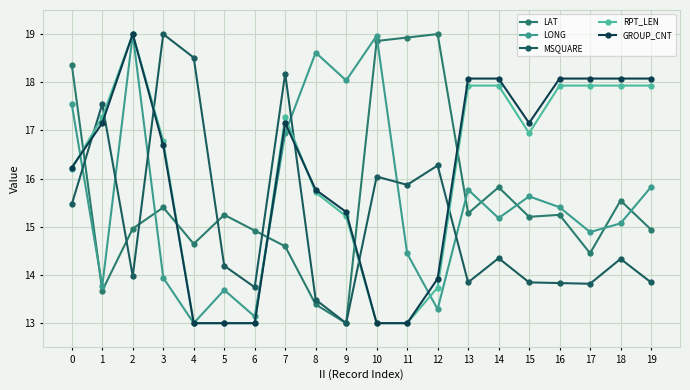

Reading left to right, transcribe all the data shown in this chart.

LAT: 18.4	13.7	15.0	15.4	14.6	15.2	14.9	14.6	13.4	13.0	18.9	18.9	19.0	15.3	15.8	15.2	15.2	14.5	15.5	14.9
LONG: 17.5	13.8	19.0	13.9	13.0	13.7	13.1	16.9	18.6	18.0	19.0	14.4	13.3	15.8	15.2	15.6	15.4	14.9	15.1	15.8
MSQUARE: 15.5	17.6	14.0	19.0	18.5	14.2	13.7	18.2	13.5	13.0	16.0	15.9	16.3	13.8	14.3	13.8	13.8	13.8	14.3	13.8
RPT_LEN: 16.2	17.3	19.0	16.8	13.0	13.0	13.0	17.3	15.7	15.2	13.0	13.0	13.7	17.9	17.9	16.9	17.9	17.9	17.9	17.9
GROUP_CNT: 16.2	17.2	19.0	16.7	13.0	13.0	13.0	17.2	15.8	15.3	13.0	13.0	13.9	18.1	18.1	17.2	18.1	18.1	18.1	18.1